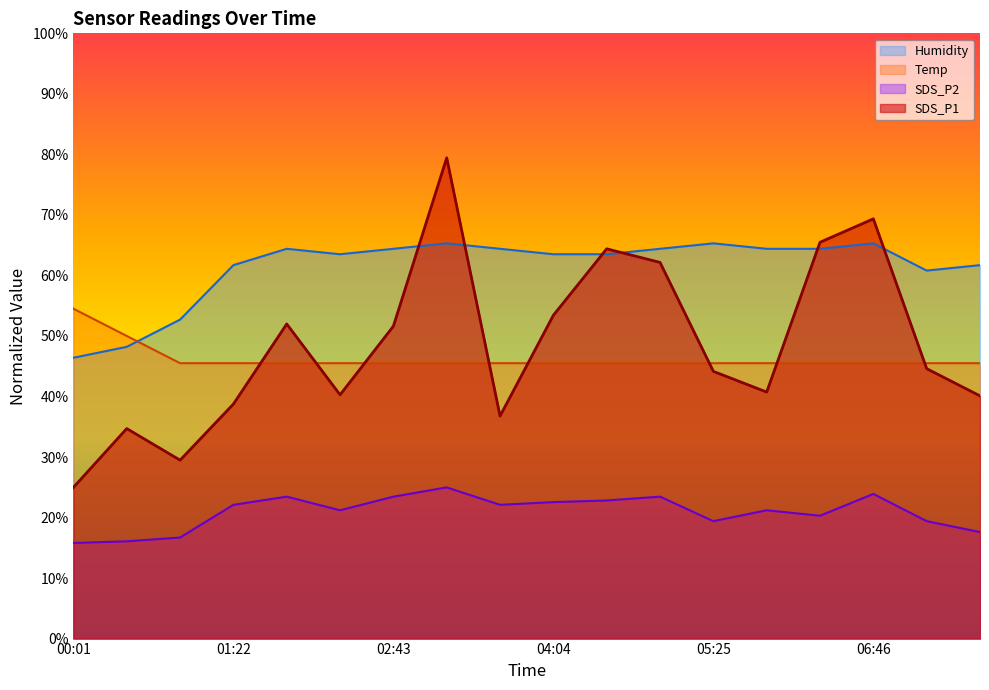

Which series has the largest total across all categories?

Humidity